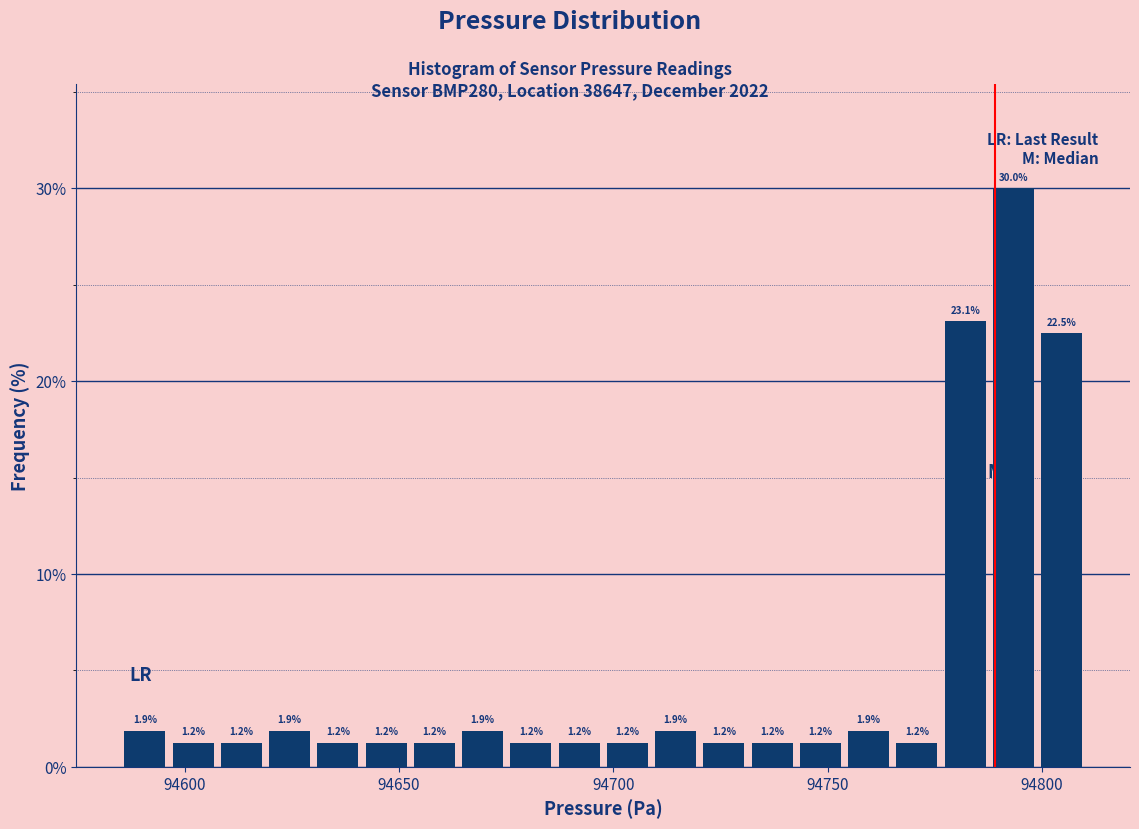

Around what value on the x-axis is the tallest bar? Give the approximate position of its centre, as read against the axis.

94795